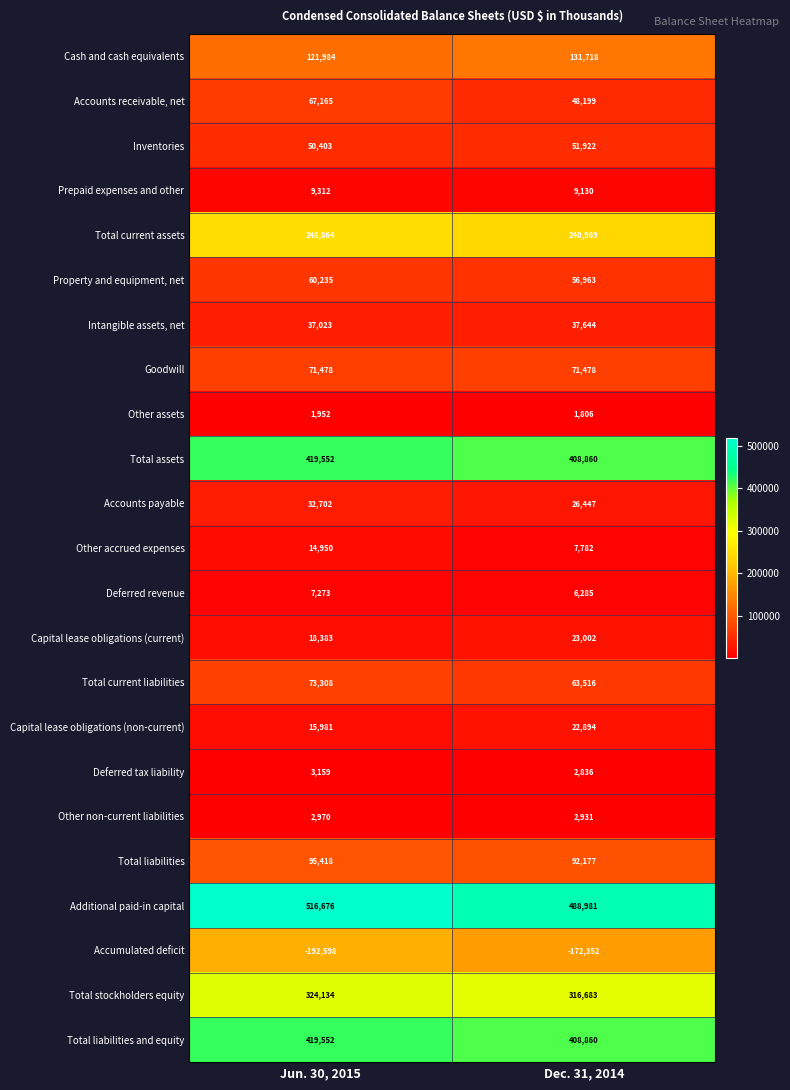

Rank the categories by Accounts receivable, net value from lowest to highest.

Dec. 31, 2014, Jun. 30, 2015